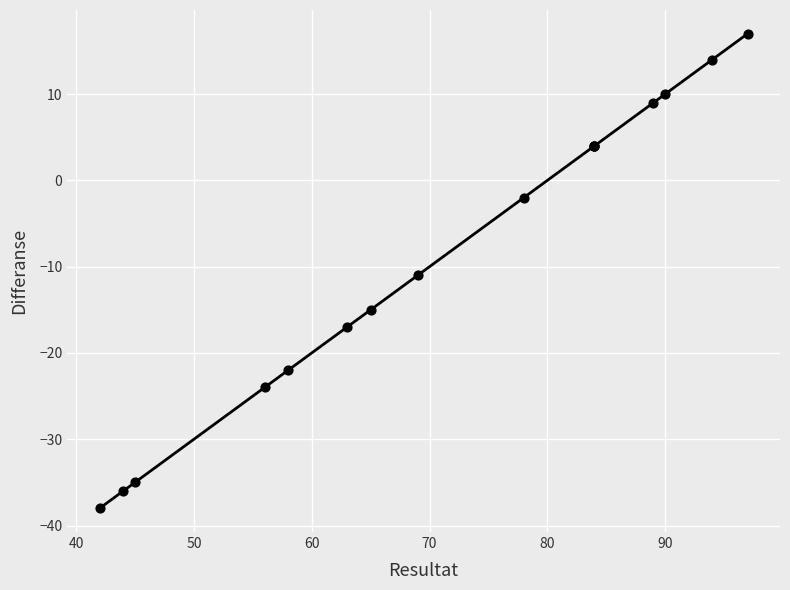

What Y value in the scatter plot is closest to -10?

-11